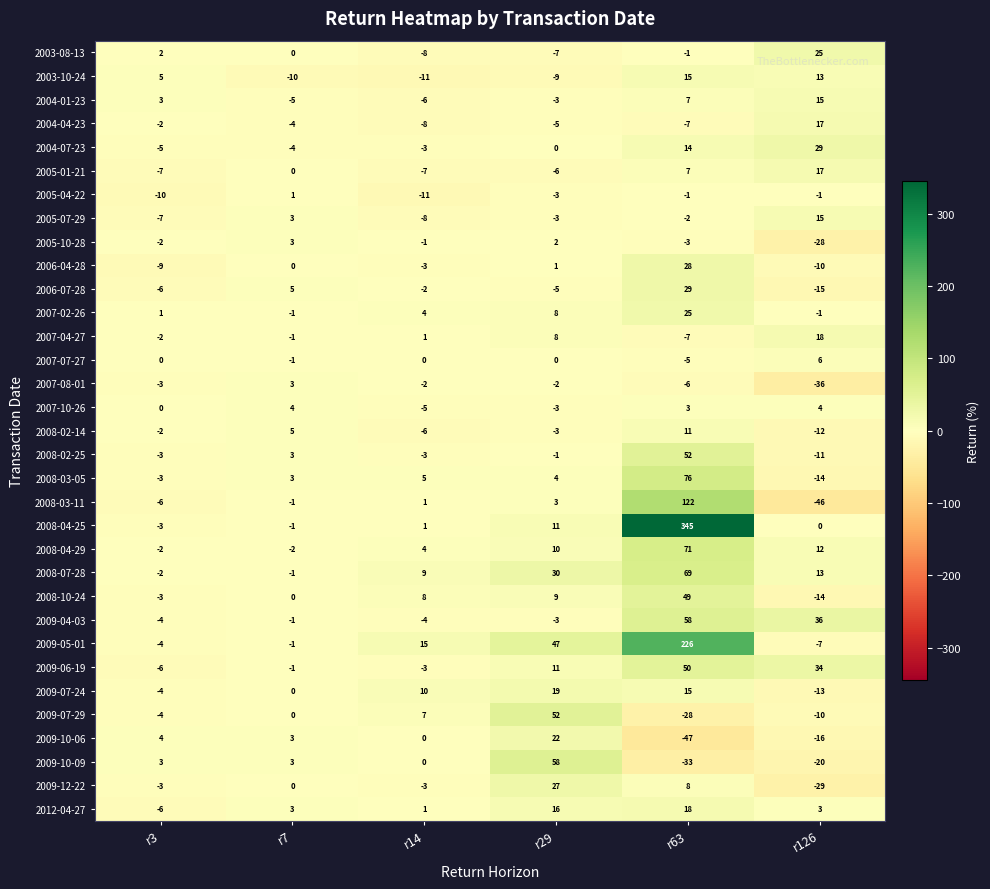

What is the difference between the 2004-07-23 values at r29 and r126?

29